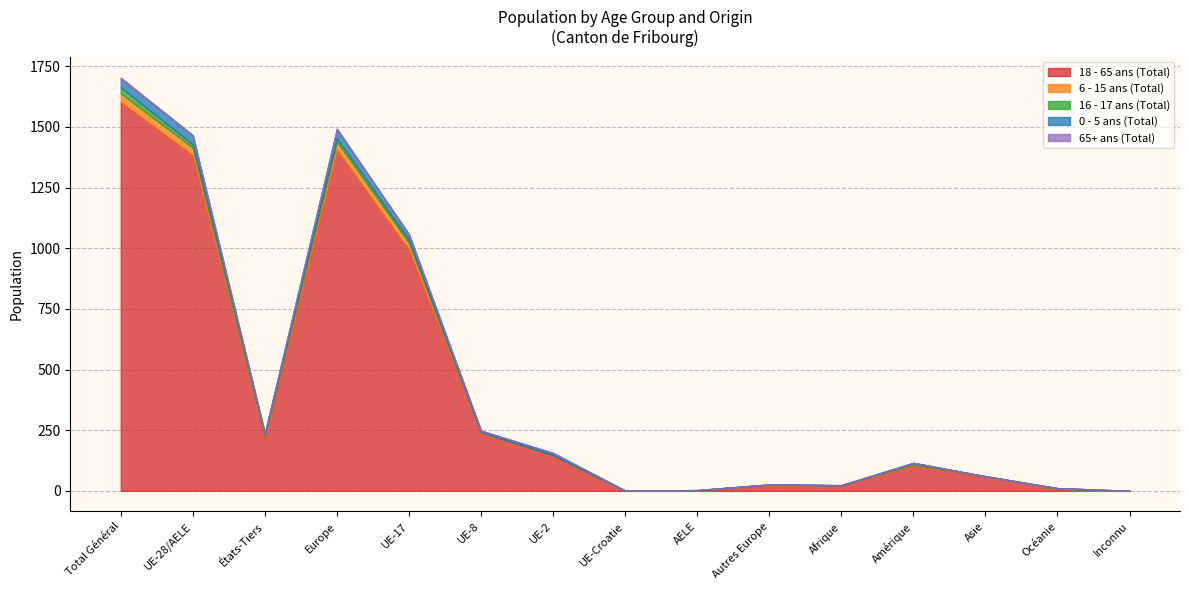

What is the value of the 16 - 17 ans (Total) point at the 4th from the left?

15